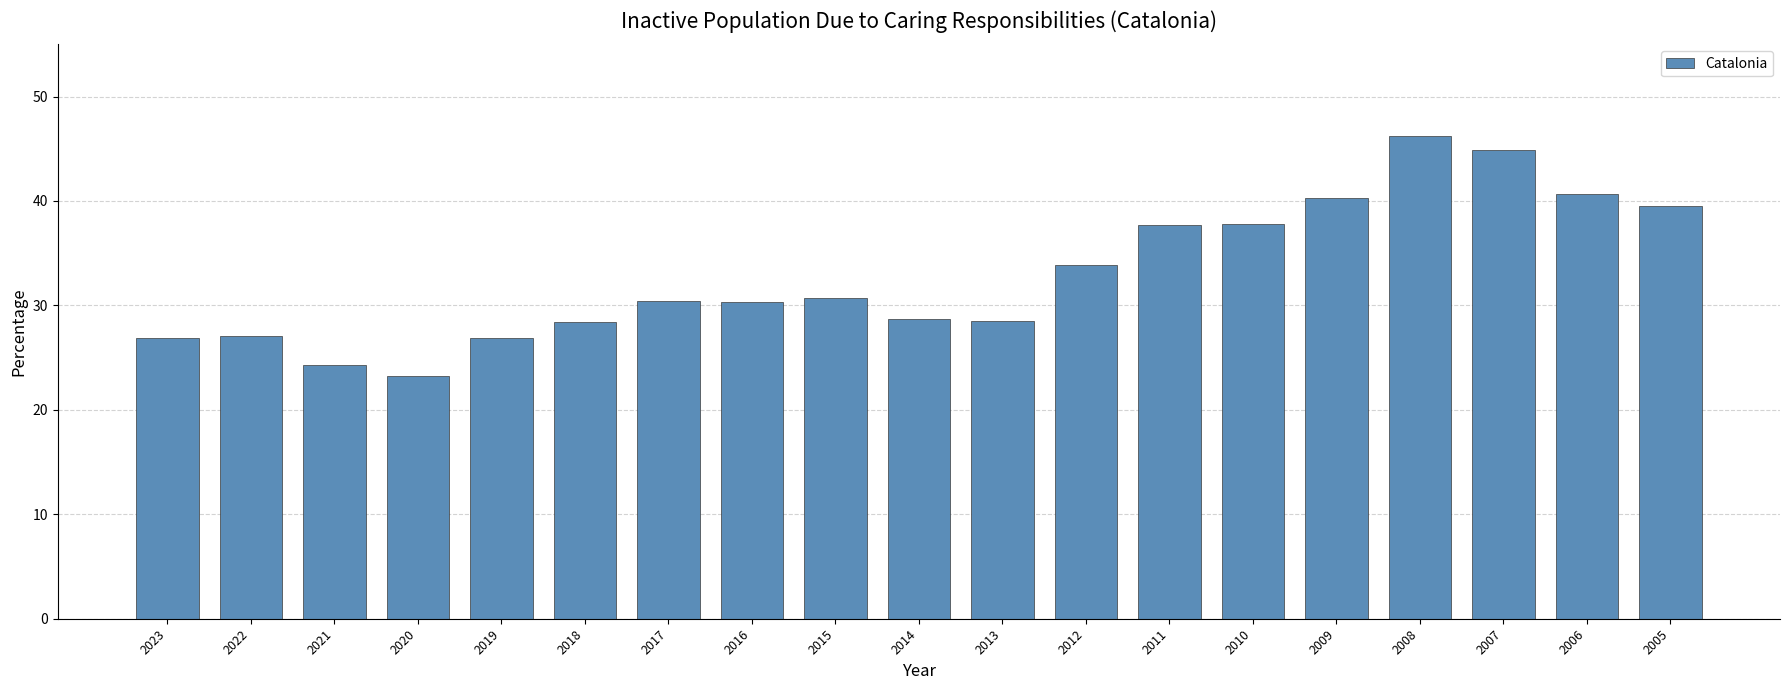

Between 2017 and 2006, which is larger?

2006